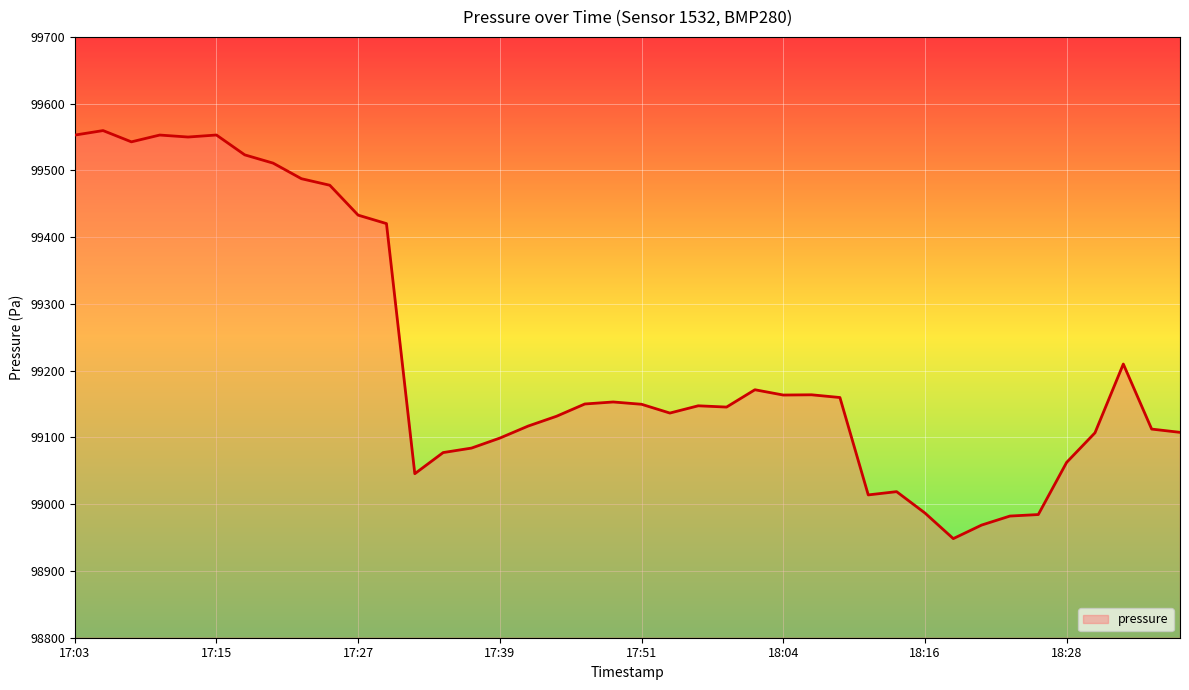

What is the smallest value displayed?

98948.4